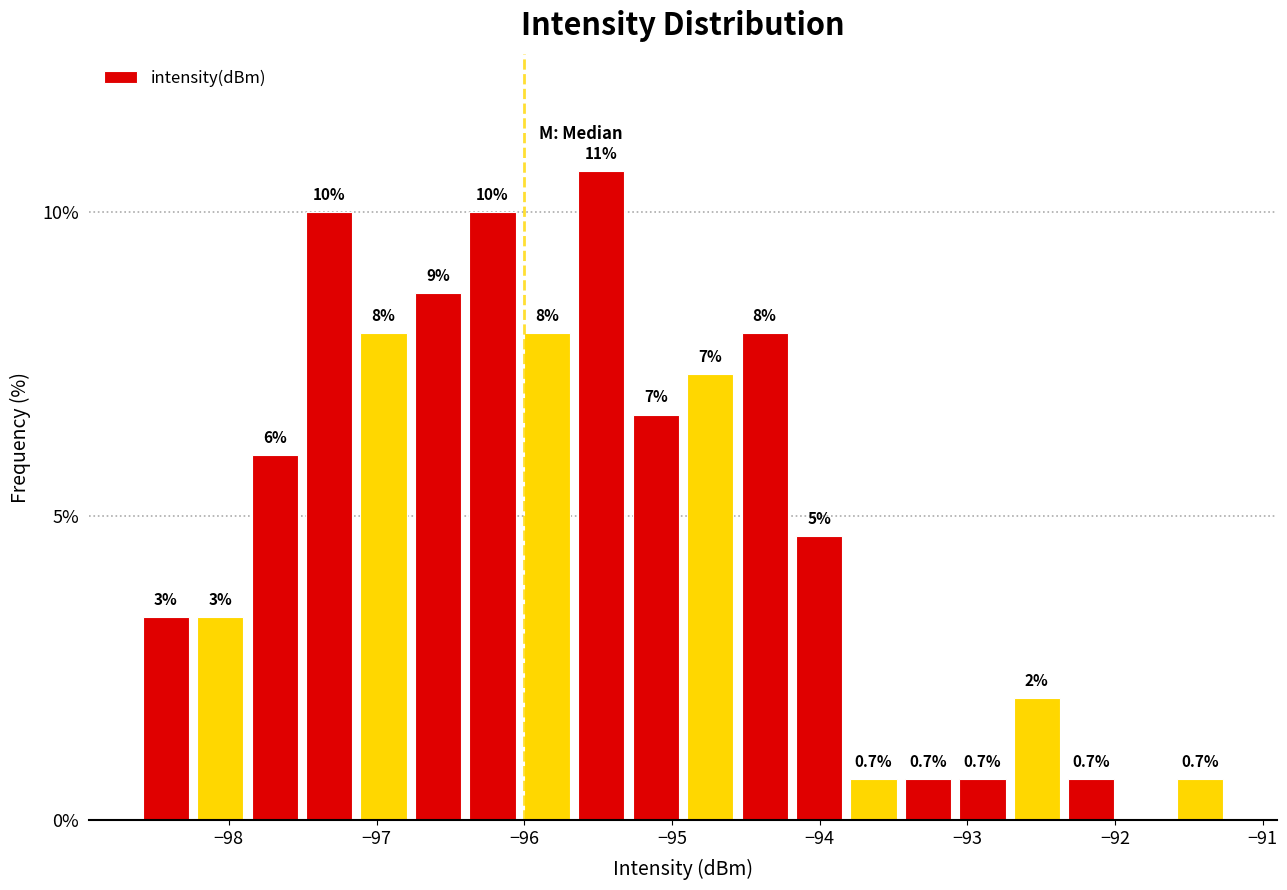

Read against the x-axis, roughly where is the centre of the tallest bar?

-95.5